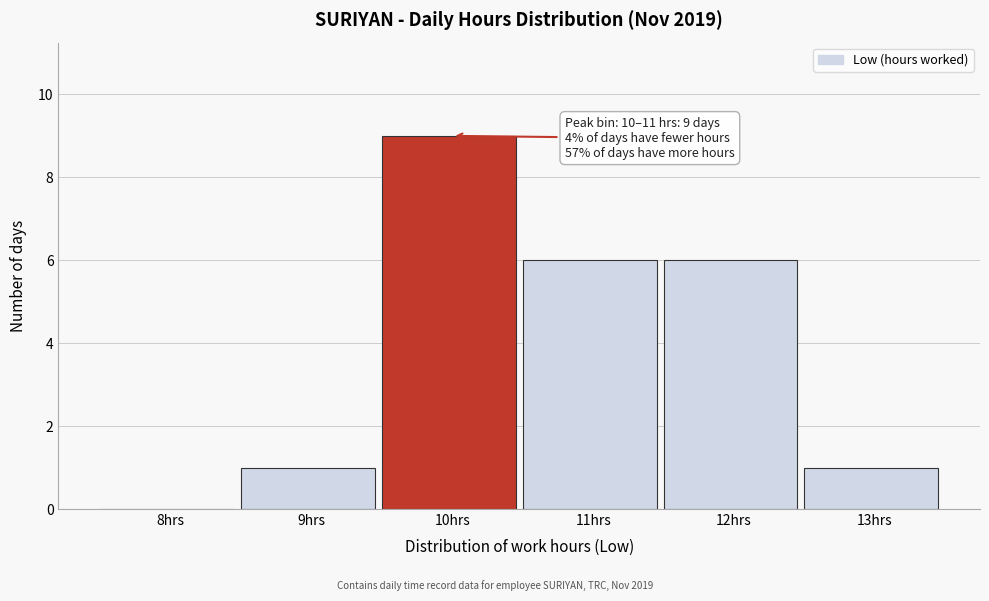

Reading left to right, what are all the values shown in this chart?

8hrs=0	9hrs=1	10hrs=9	11hrs=6	12hrs=6	13hrs=1